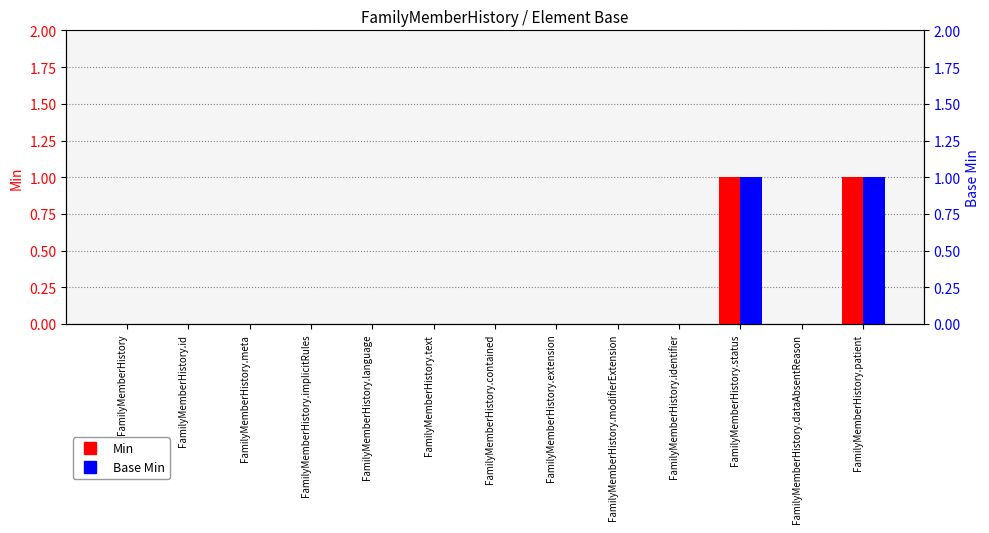

What is the difference between the maximum and minimum values in the Base Min series?

1